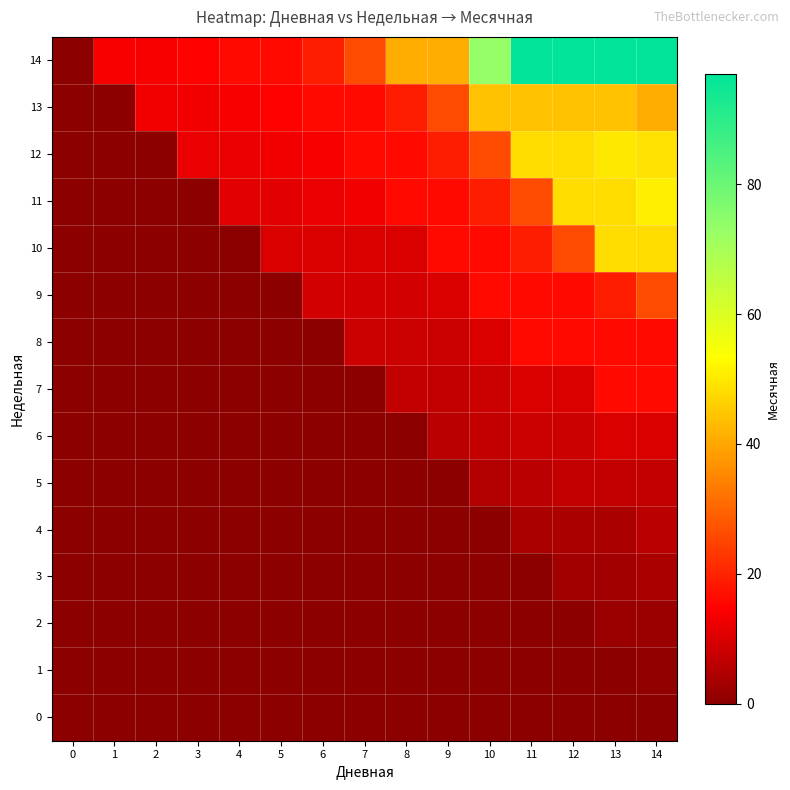

List the series in order of their peak value, highest first.

14, 11, 12, 10, 13, 9, 7, 8, 6, 5, 4, 3, 2, 1, 0